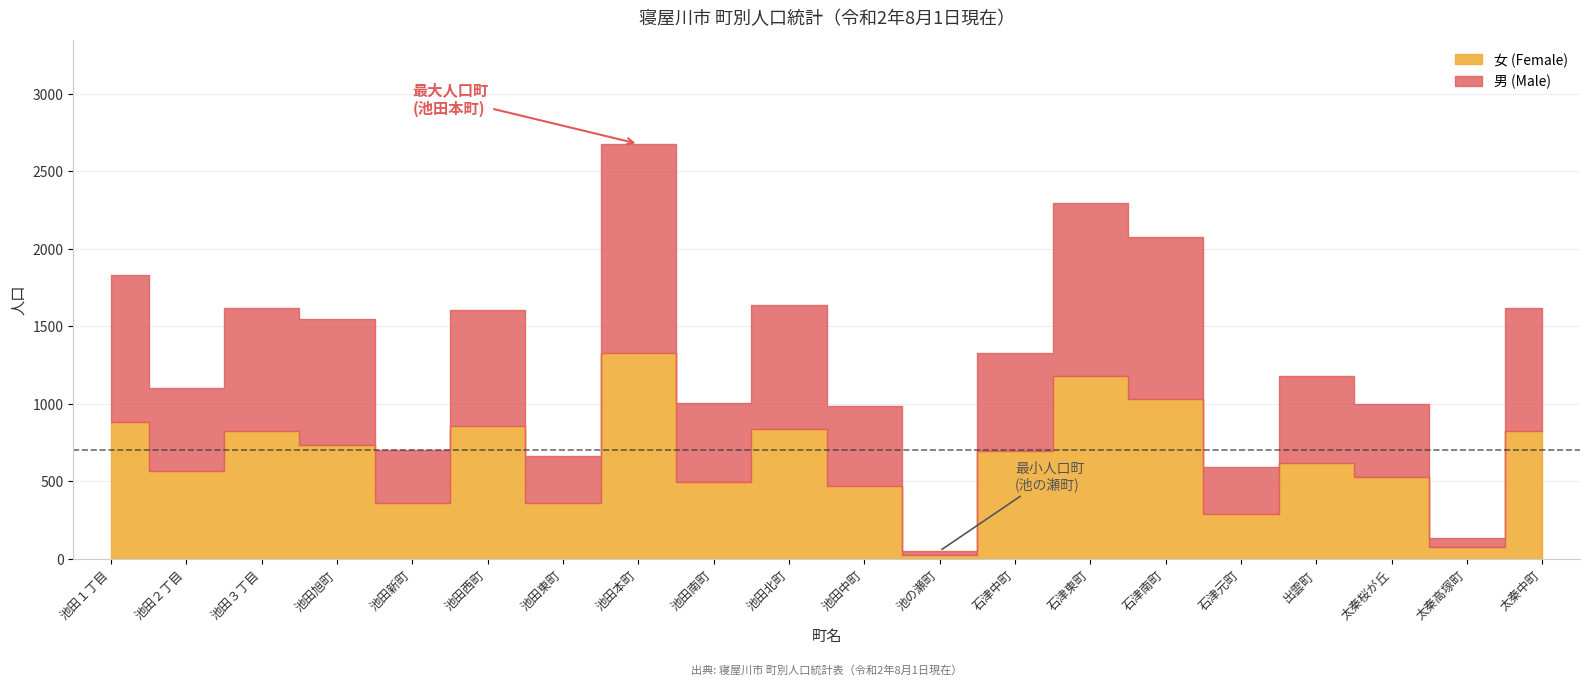

What is the difference between the maximum and minimum values in the 男 (Male) series?

1322